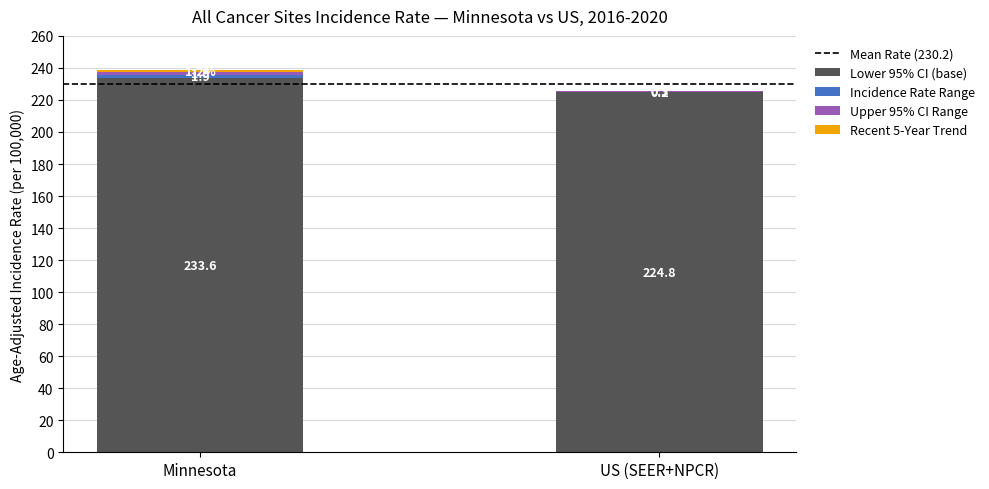

What is the maximum value for Lower 95% CI (base)?

233.6